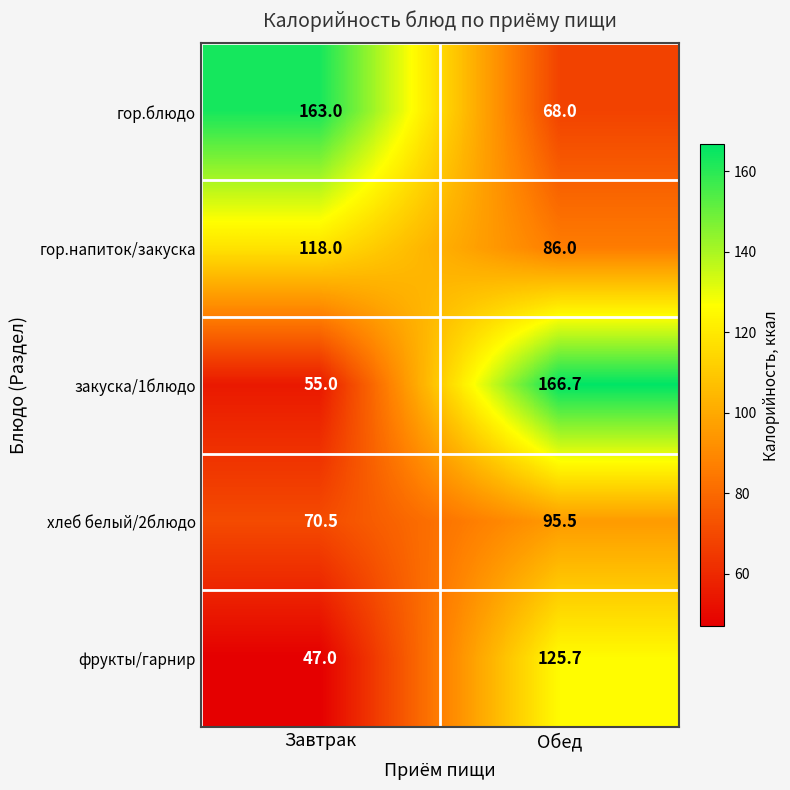

The value of гор.блюдо at Завтрак is 163.0. True or false?

True